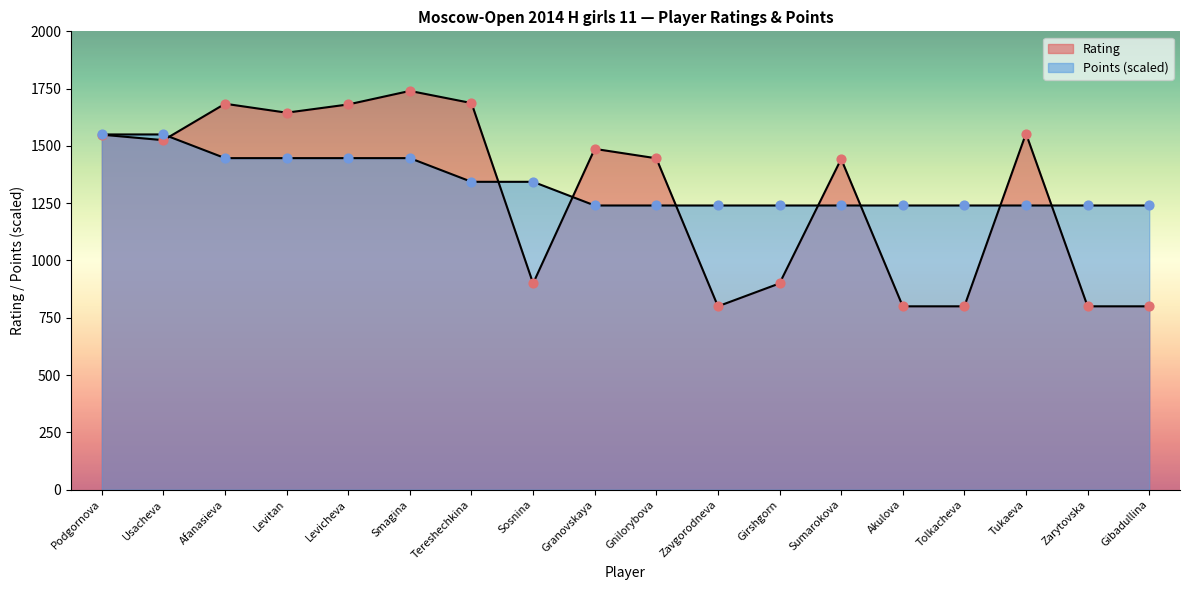

What is the total value across all series at Smagina?

3186.7